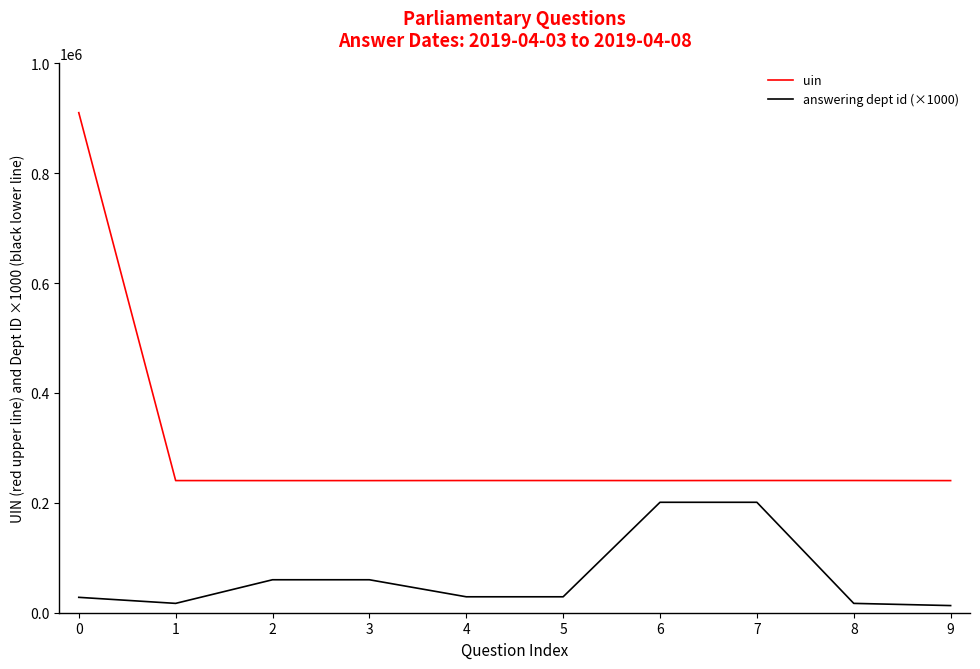

The value of answering dept id (×1000) at 7 is 9058. True or false?

False